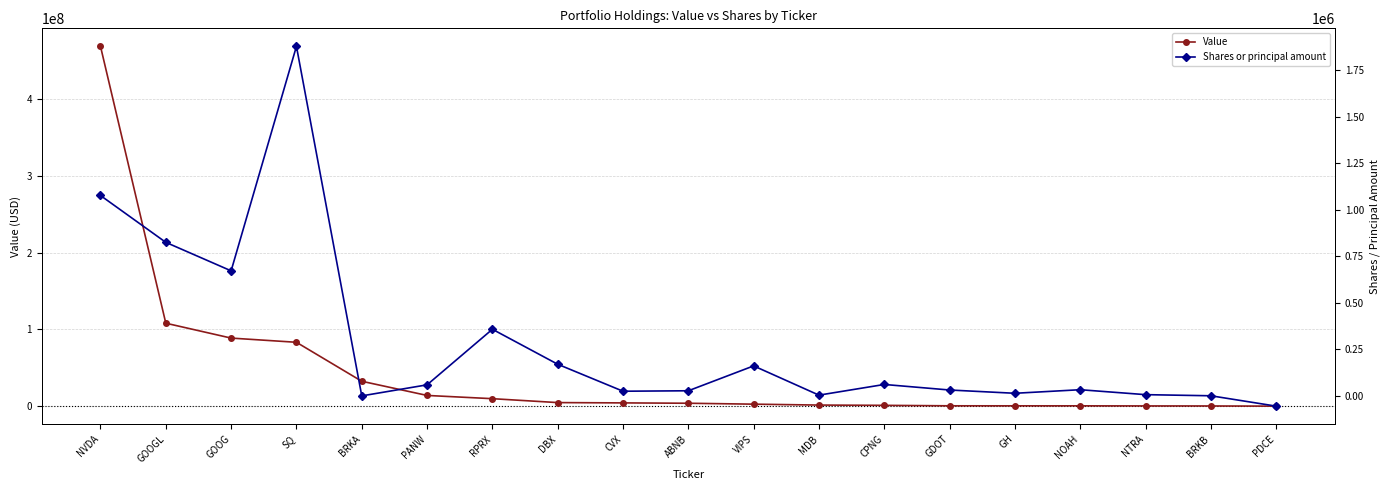

Reading left to right, extract all data points from this chart.

Value: NVDA=468671276	GOOGL=108037362	GOOG=88649611	SQ=83183793	BRKA=32420097	PANW=13947539	RPRX=9723448	DBX=4634410	CVX=4234723	ABNB=3781508	VIPS=2583053	MDB=1404883	CPNG=1044820	GDOT=441149	GH=416620	NOAH=414366	NTRA=295148	BRKB=236453	PDCE=0
Shares or principal amount: NVDA=1077430	GOOGL=825595	GOOG=672352	SQ=1879435	BRKA=61	PANW=59493	RPRX=358270	DBX=170195	CVX=25114	ABNB=27560	VIPS=161340	MDB=4062	CPNG=61460	GDOT=31669	GH=14056	NOAH=33229	NTRA=6670	BRKB=675	PDCE=-55115